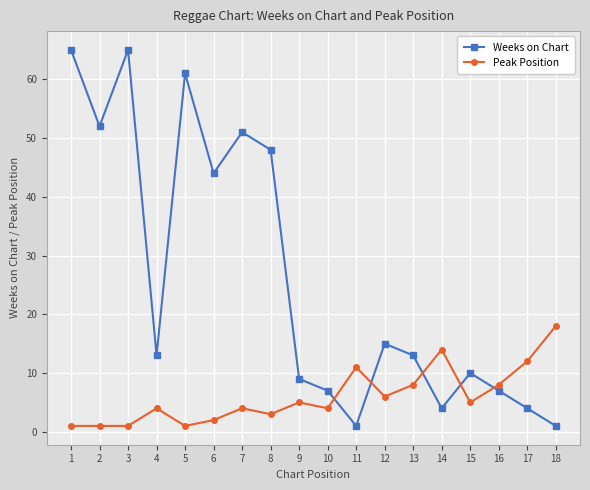

List the series in order of their overall mean, lowest first.

Peak Position, Weeks on Chart